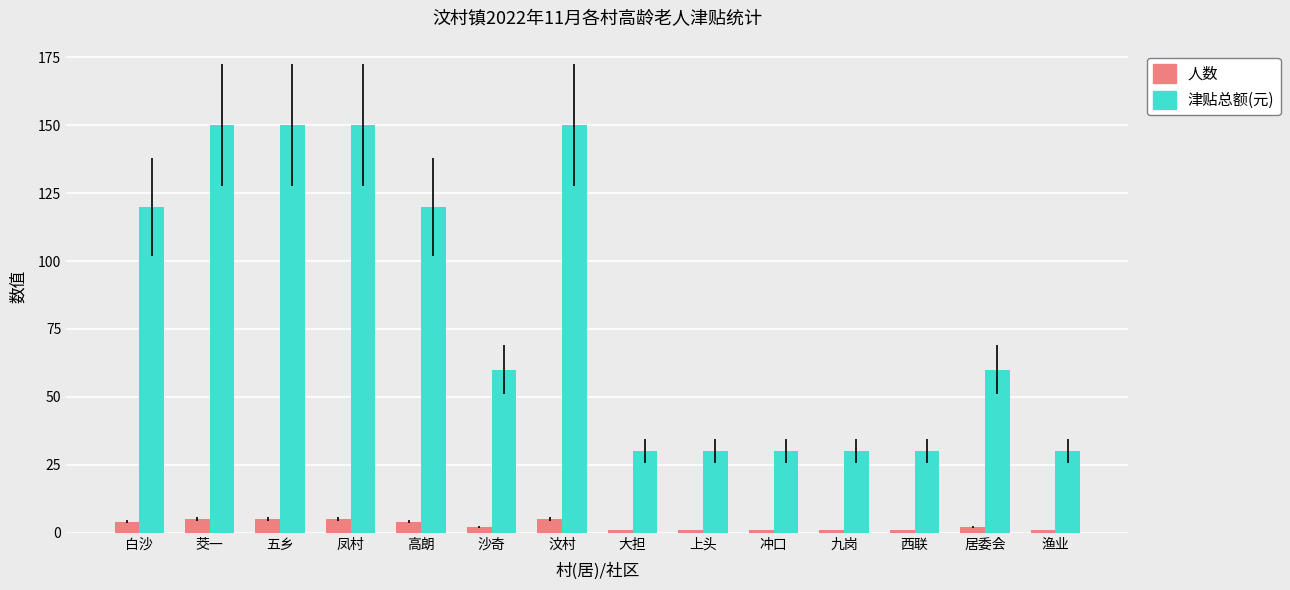

True or false: 人数 has a value of 1 at 上头.

True